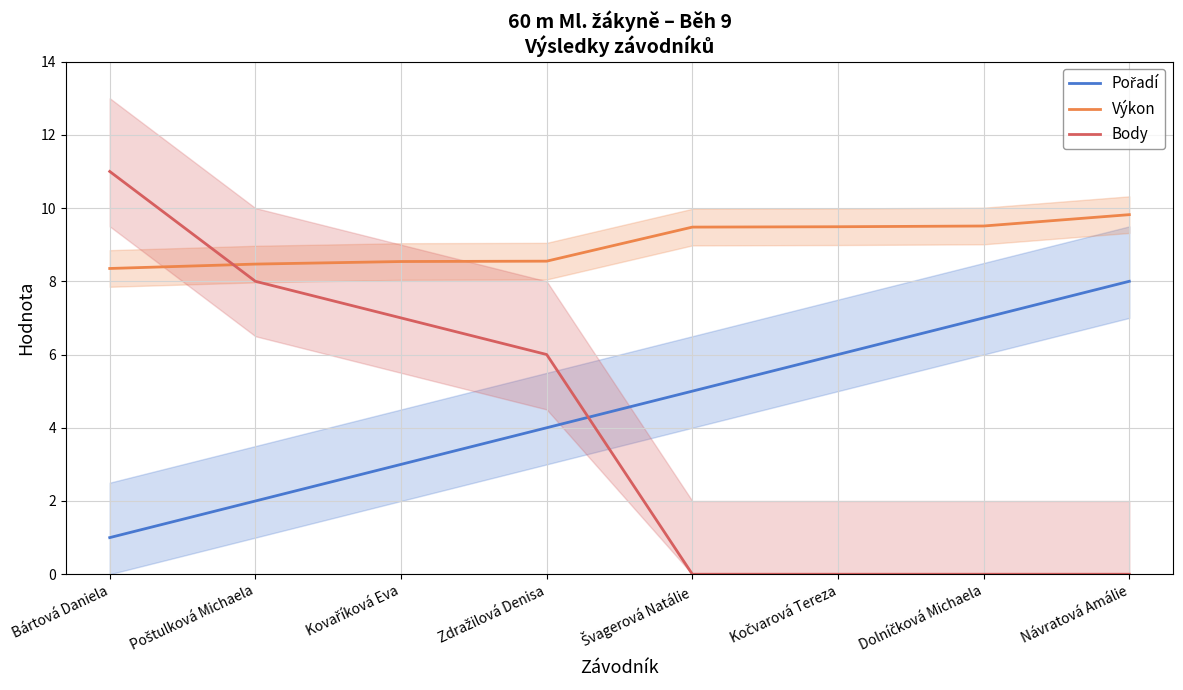

True or false: Body has more than 1 interior local peaks.

False